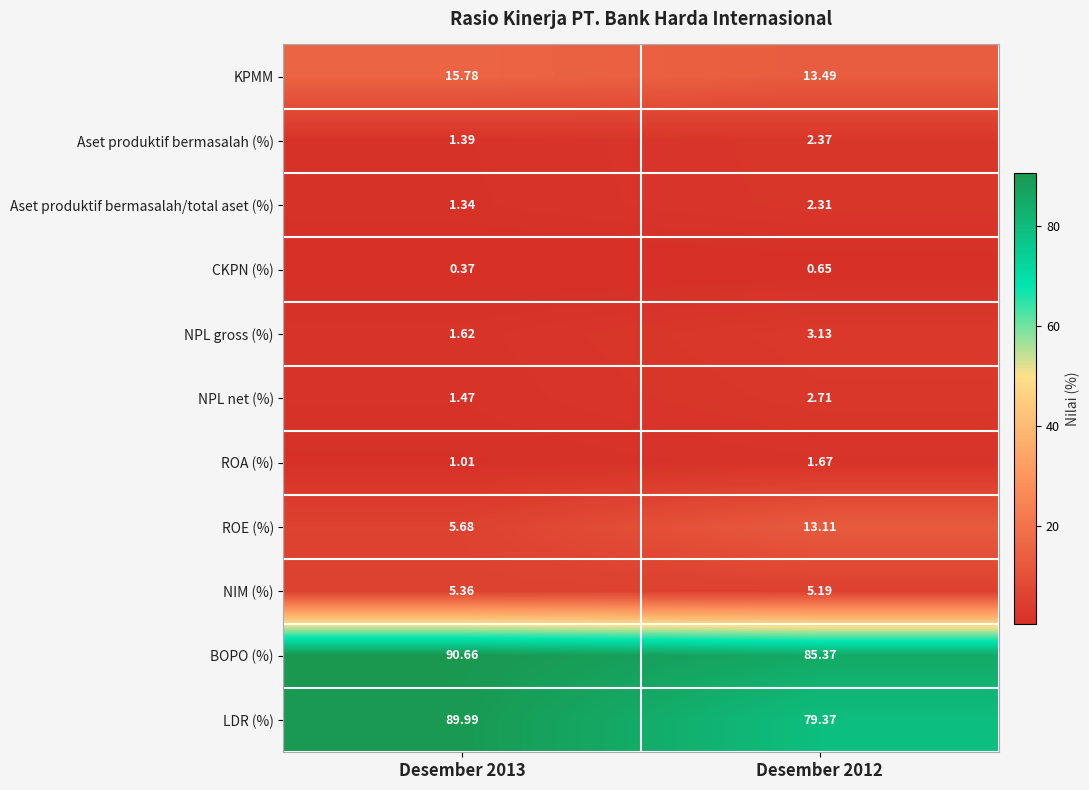

Which series has the largest total across all categories?

BOPO (%)